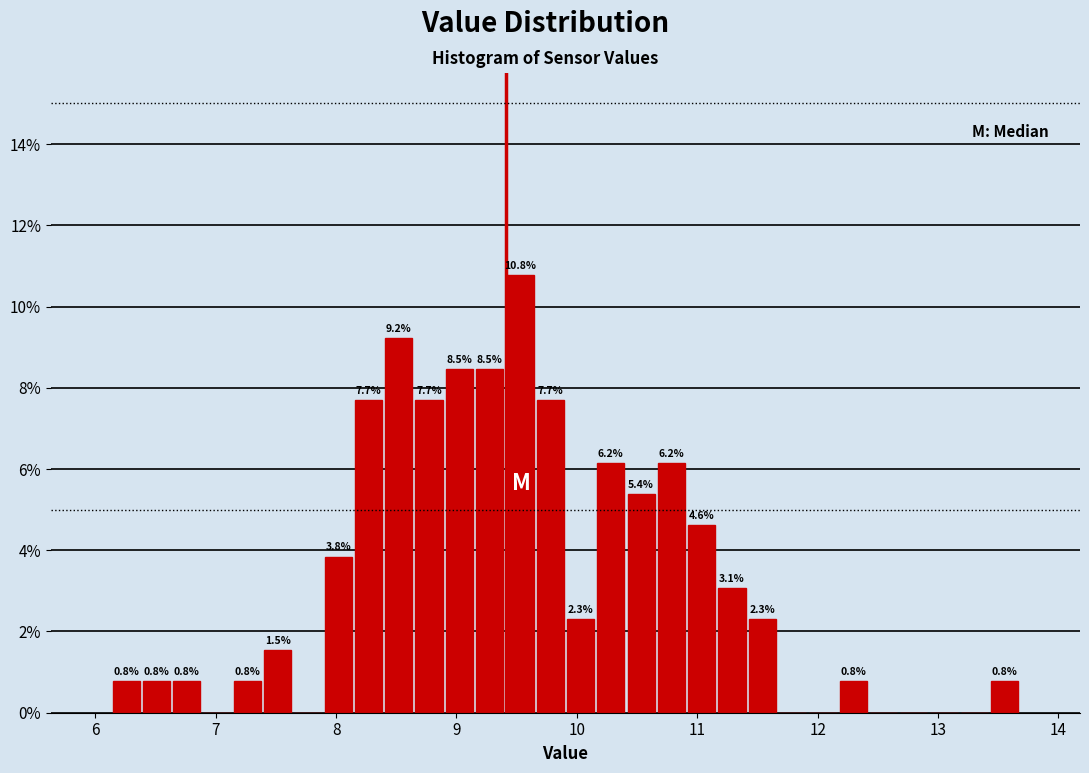

Around what value on the x-axis is the tallest bar? Give the approximate position of its centre, as read against the axis.

9.5